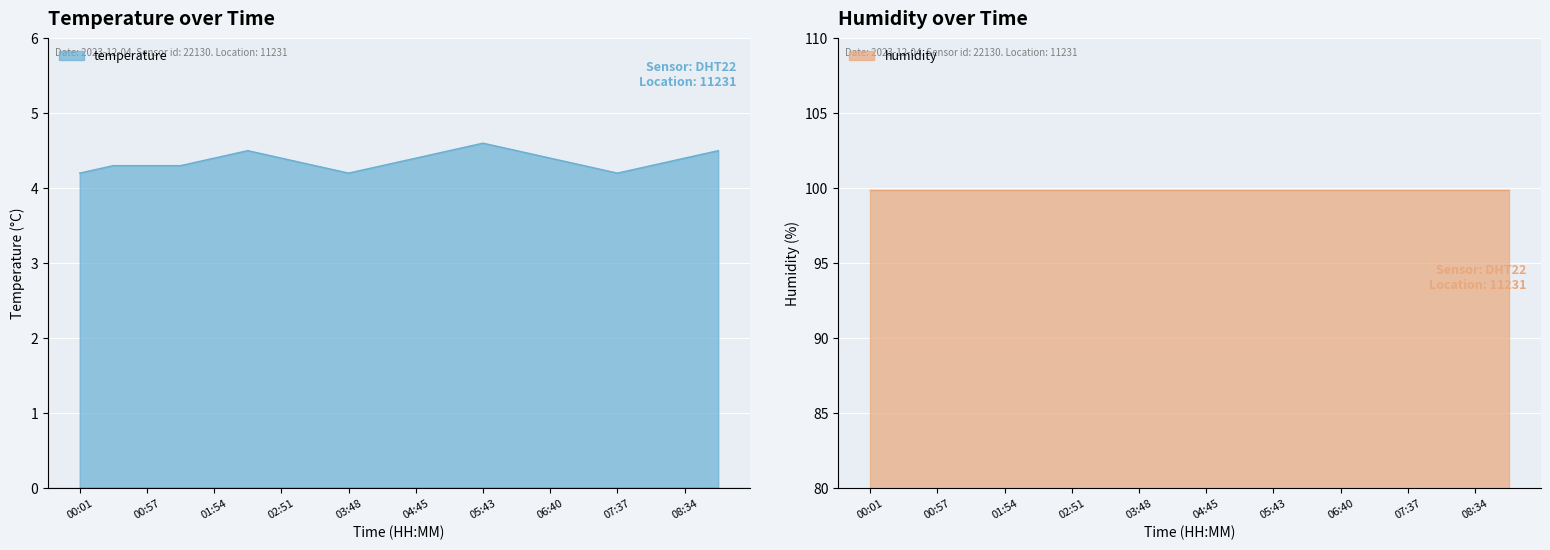

What is the sum of the values at 03:48 and 06:11?

8.7